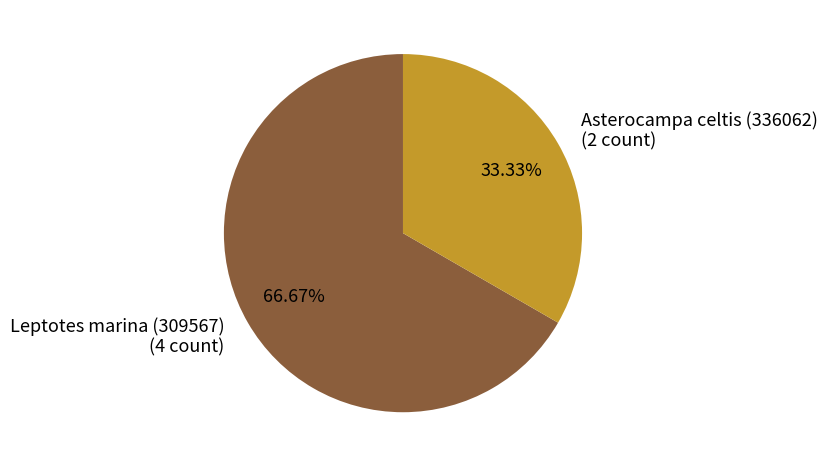

What percentage is the Leptotes marina (309567) slice, to the nearest percent?

67%